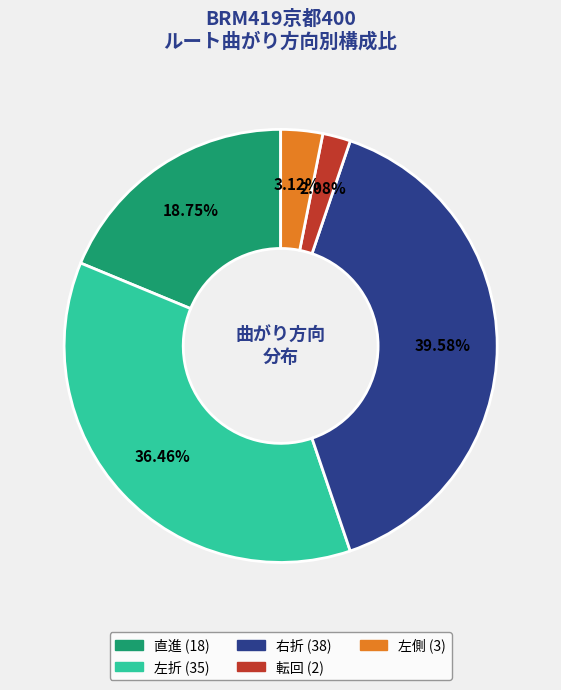

What percentage is the 直進 slice, to the nearest percent?

19%